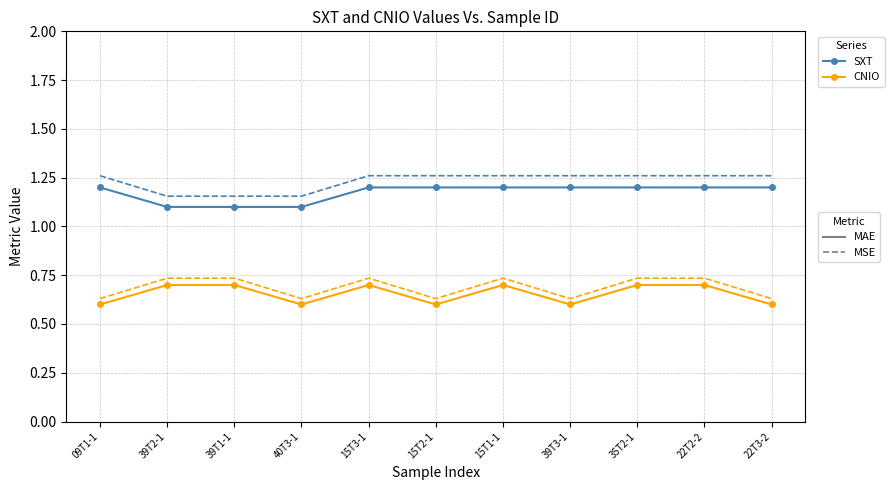

What is the total value across all series at 22T3-2?

3.7